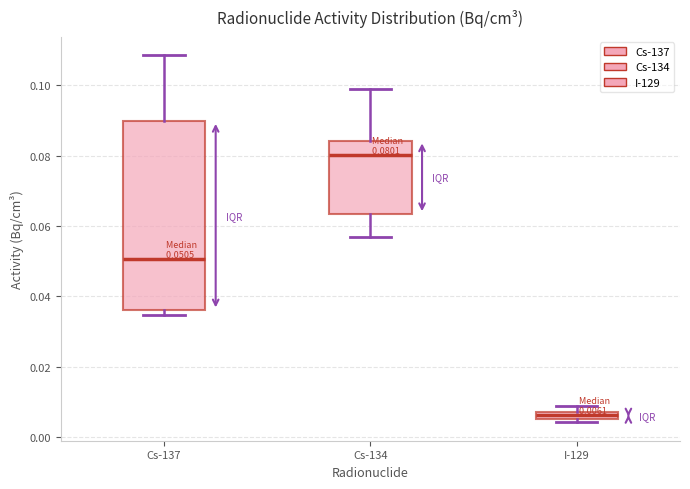

Which box is the tallest, from its lower edge to its upper edge?

Cs-137